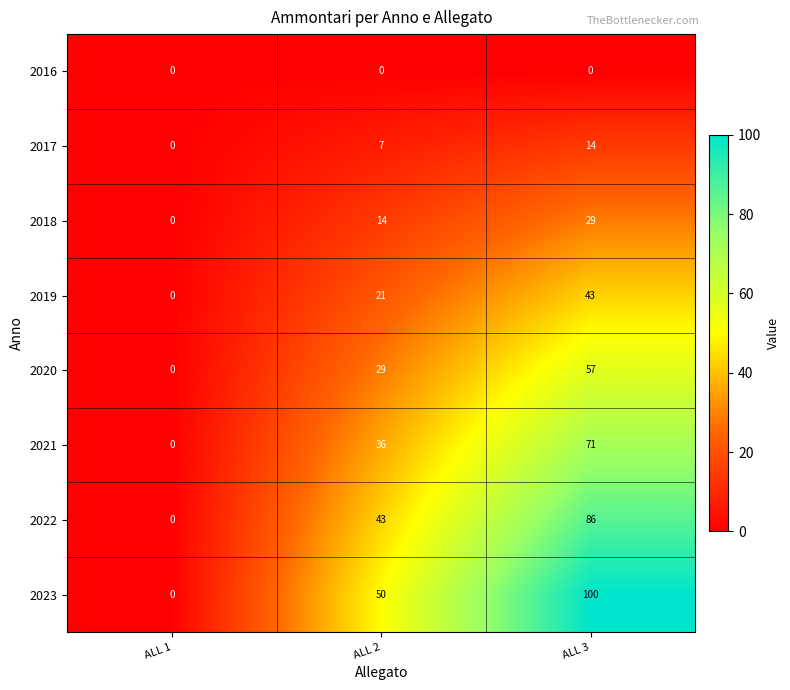

How many 2018 values are between 0 and 29?

3